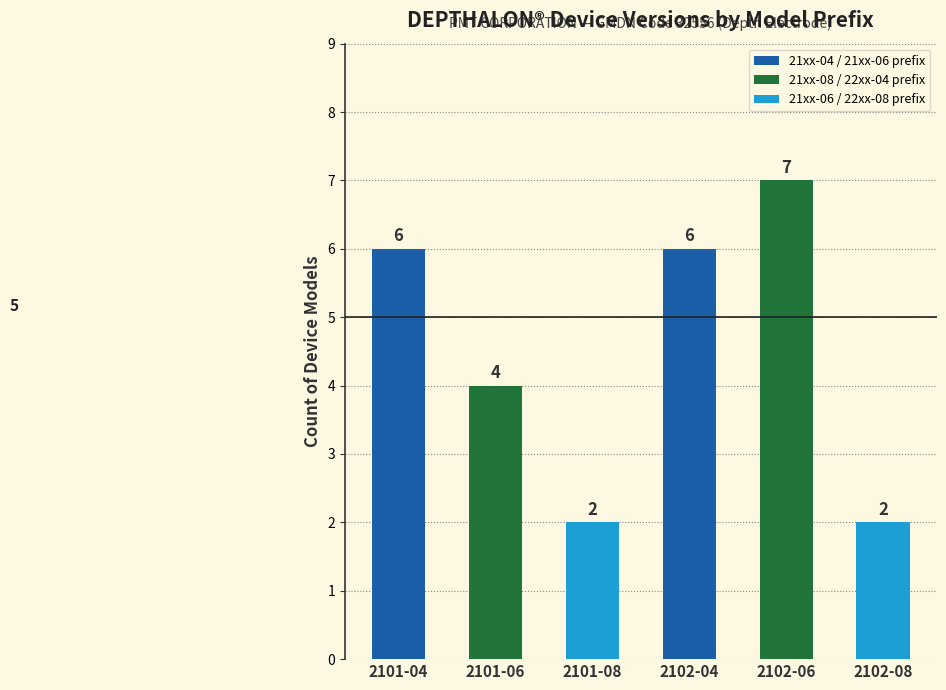

Reading left to right, transcribe all the data shown in this chart.

2101-04=6	2101-06=4	2101-08=2	2102-04=6	2102-06=7	2102-08=2